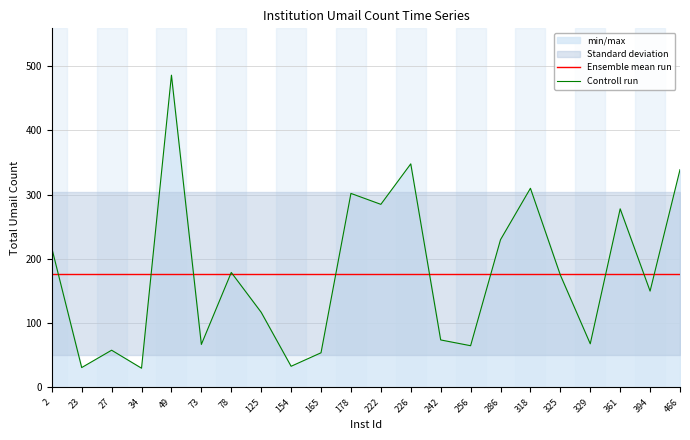

What is the total value across all series at 242?

251.1